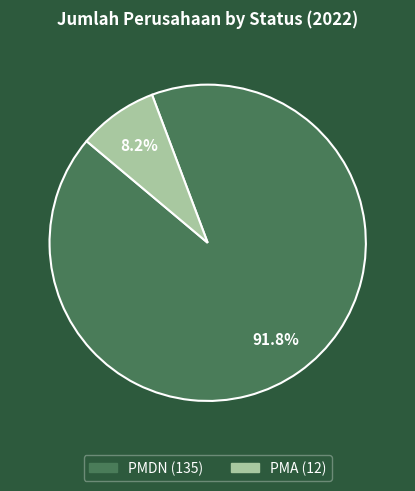

Count the number of slices in the pie.

2